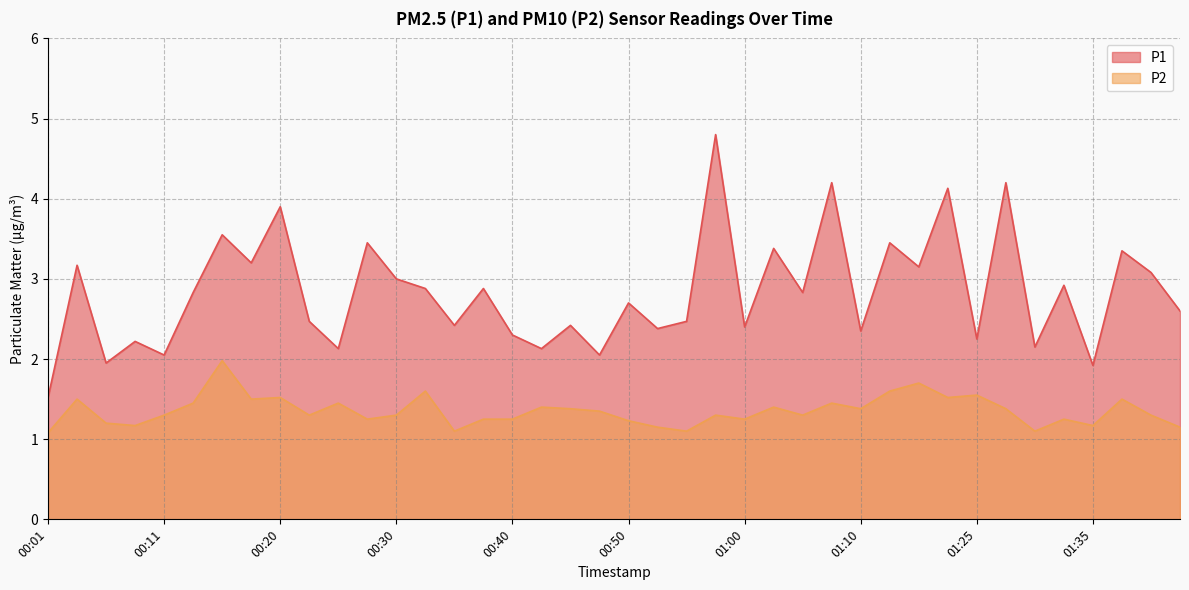

What is the approximate value of P2 at 00:23?

1.3